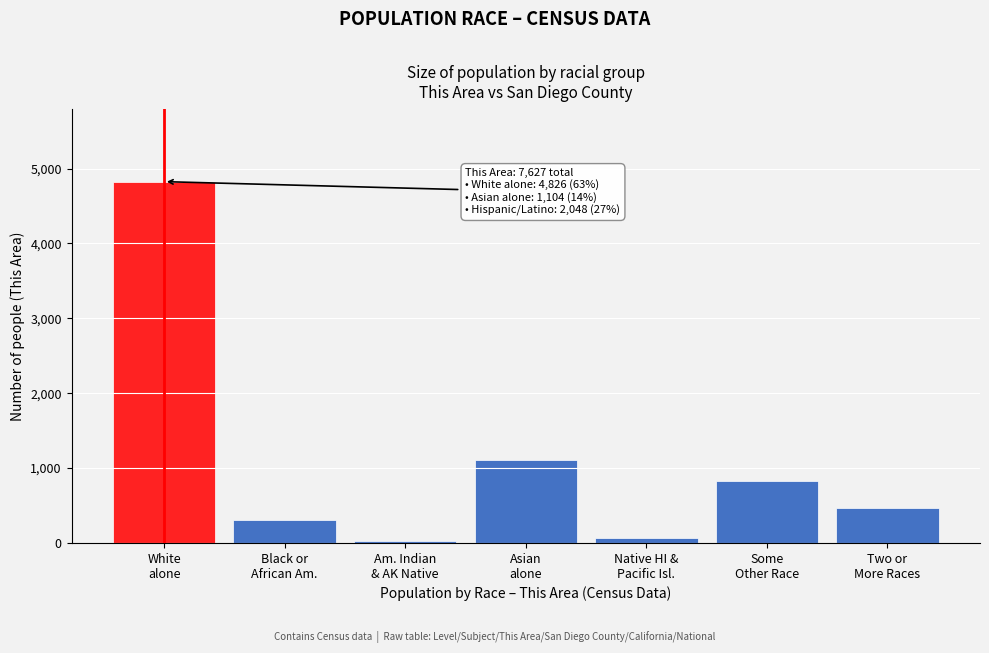

Reading left to right, extract all data points from this chart.

4826	309	33	1104	60	822	473